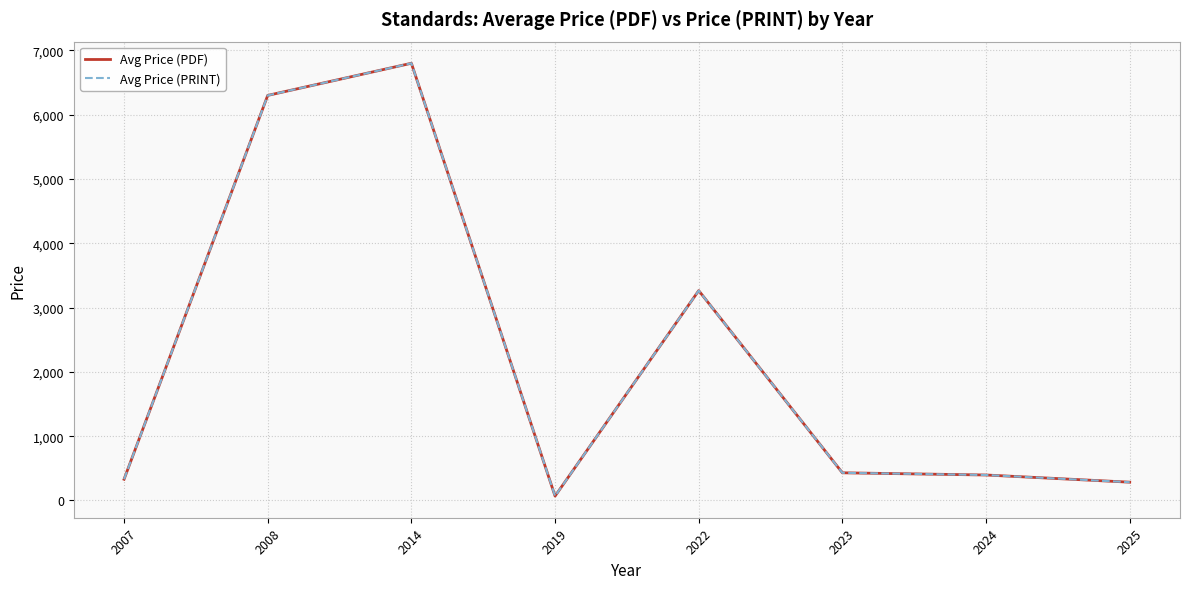

Does the chart display data point markers on the line(s)?

No